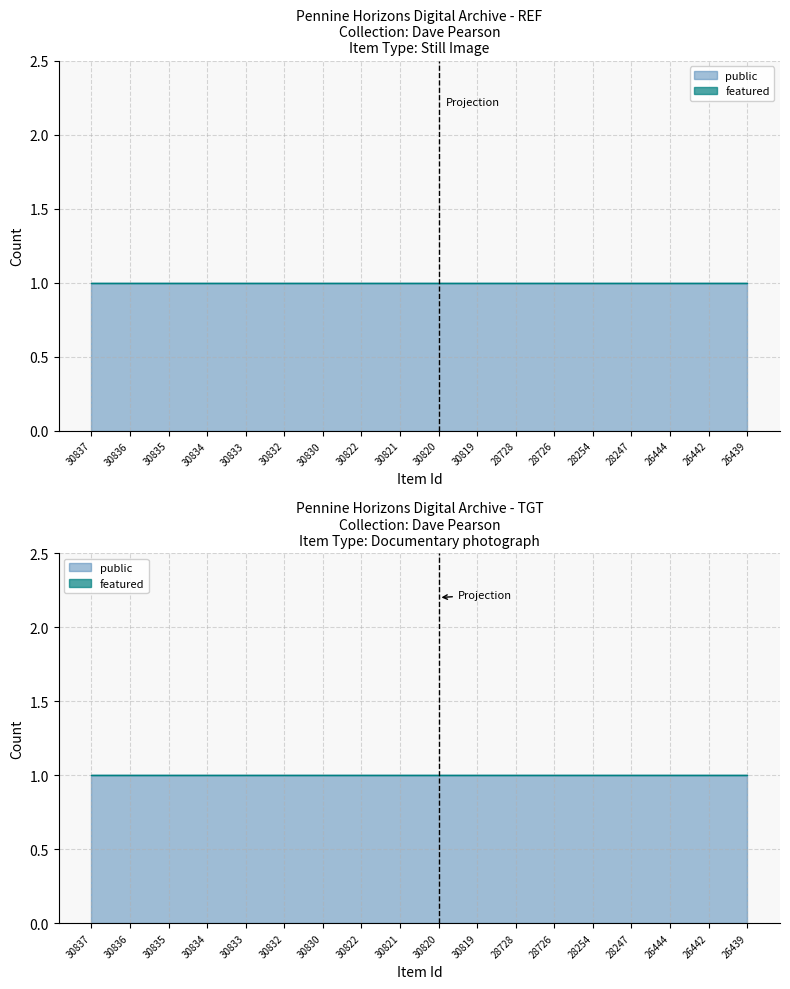

What are all the series names shown in the legend?

public, featured